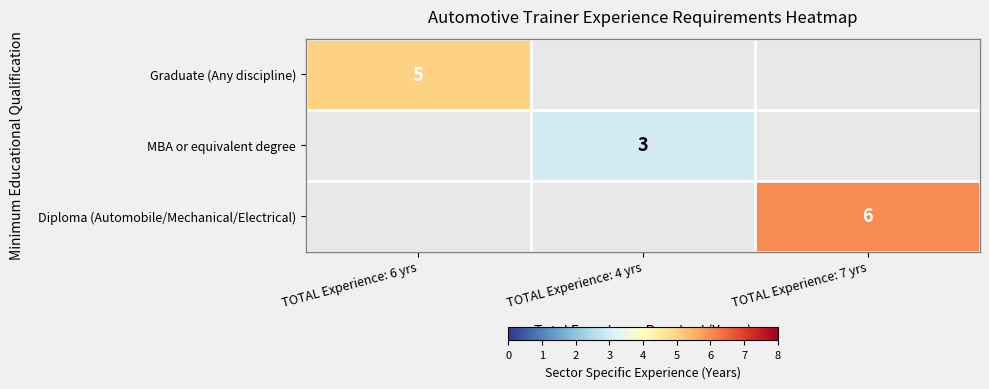

The Graduate (Any discipline) series shows 3 at TOTAL Experience: 6 yrs. True or false?

False